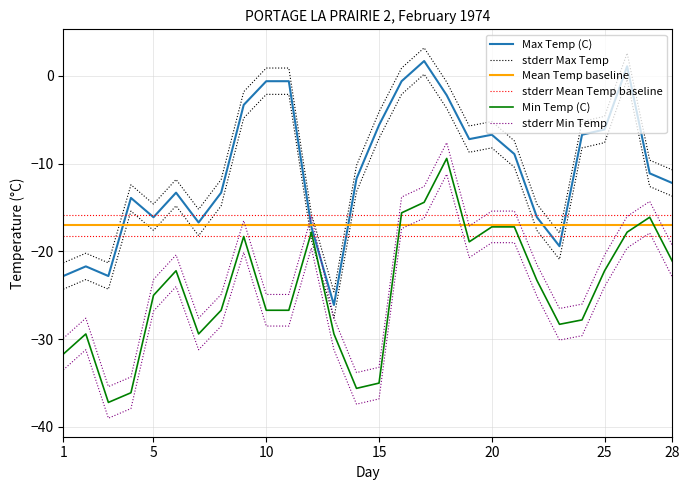

List the labels in order of Max Temp (C) value, smallest first.

13, 01, 03, 02, 23, 12, 07, 05, 22, 04, 06, 08, 28, 14, 27, 21, 19, 20, 24, 25, 15, 09, 18, 10, 11, 16, 26, 17